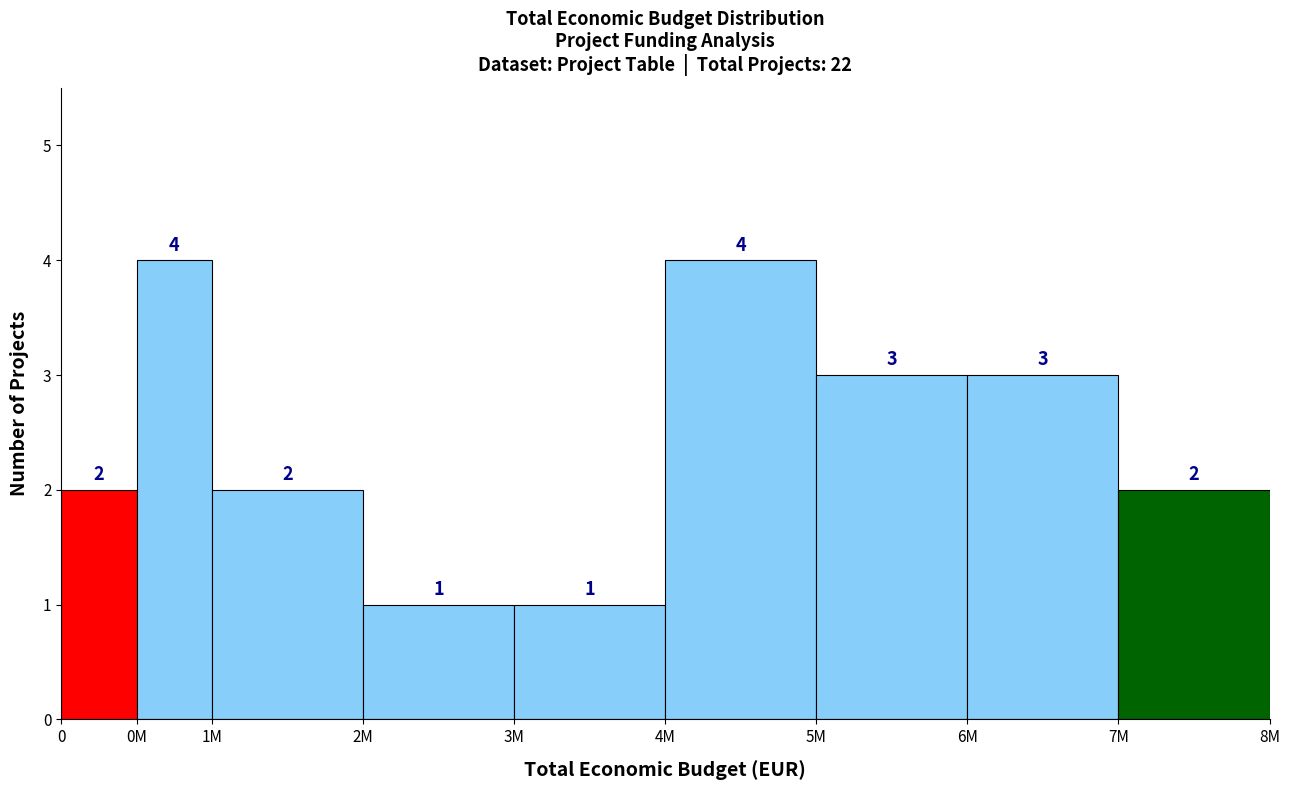

Reading left to right, what are all the values shown in this chart?

2	4	2	1	1	4	3	3	2